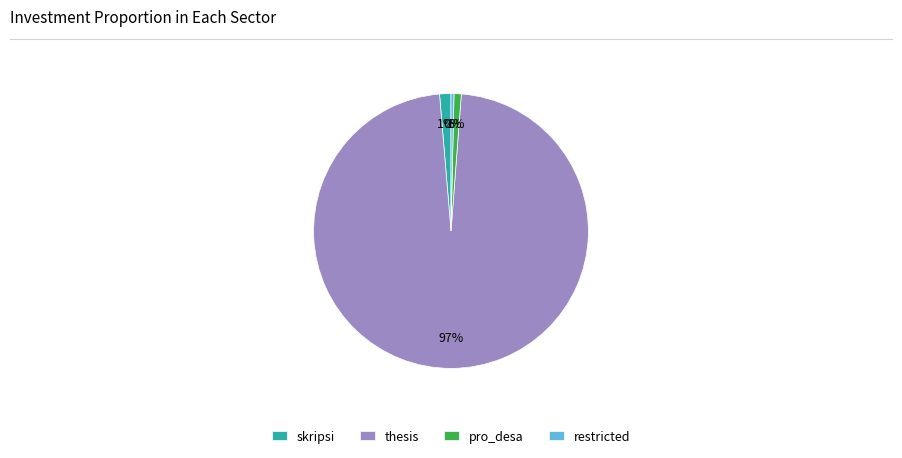

Is restricted the majority of the pie?

No